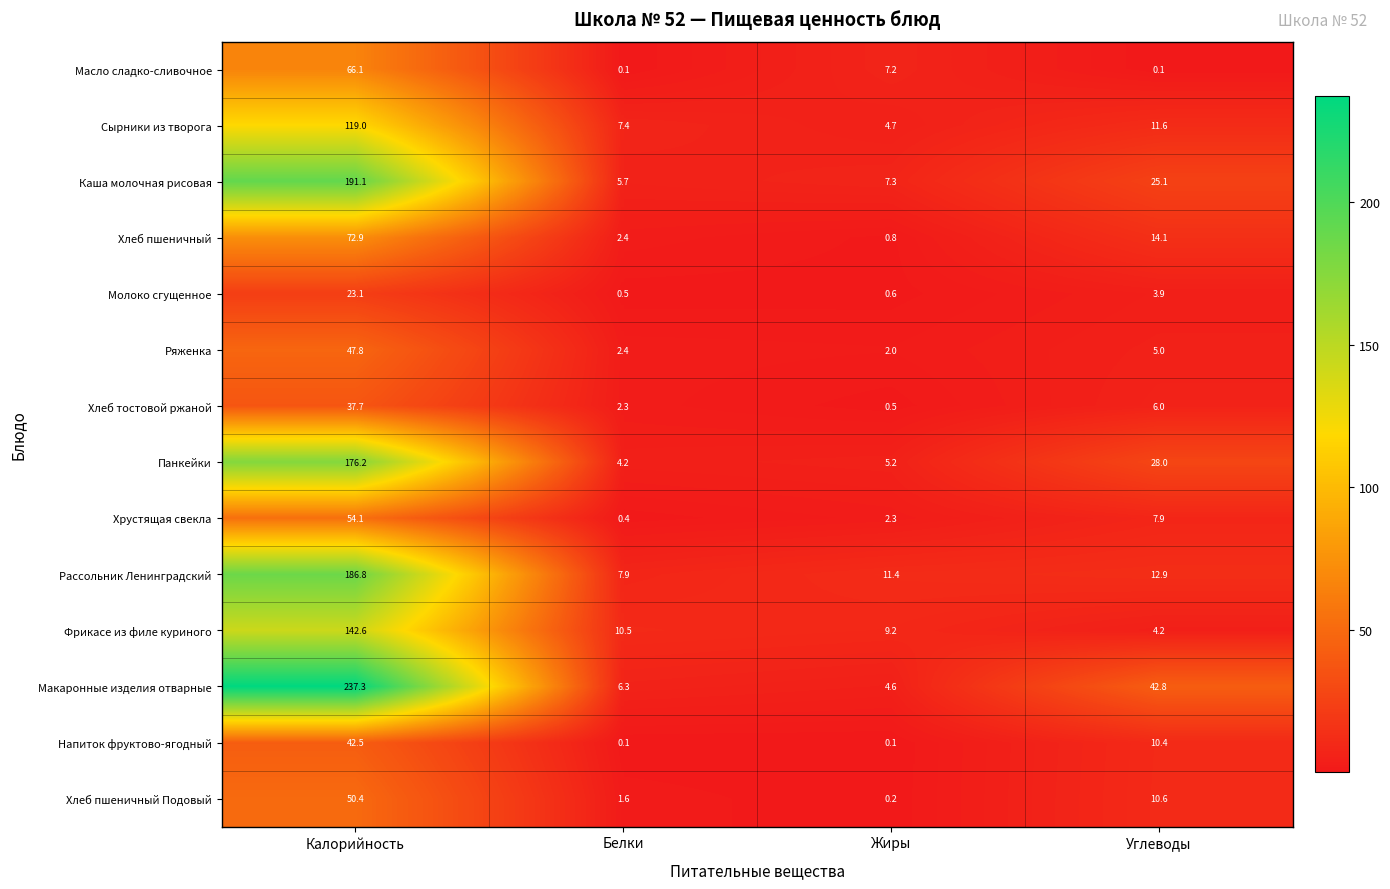

Where does the Хлеб пшеничный Подовый series first go above 10?

Калорийность